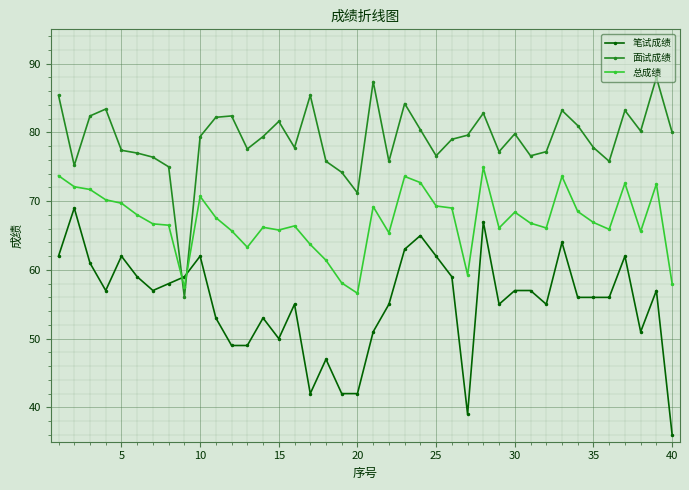

Rank the series by their maximum value, from lowest to highest.

笔试成绩, 总成绩, 面试成绩